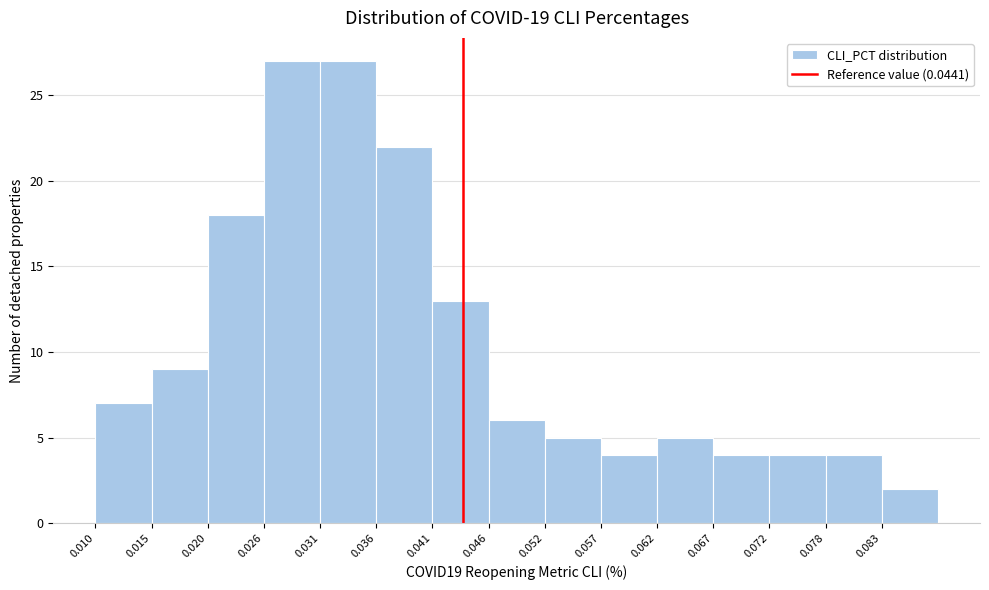

Reading left to right, list every bar in this chart as the range it spans on the x-axis followed by its height. Neither the bar edges nor the heights are printed on the chart, so give them approximately, as read against the axes.

0.010 to 0.015: 7
0.015 to 0.020: 9
0.020 to 0.026: 18
0.026 to 0.031: 27
0.031 to 0.036: 27
0.036 to 0.041: 22
0.041 to 0.046: 13
0.046 to 0.052: 6
0.052 to 0.057: 5
0.057 to 0.062: 4
0.062 to 0.067: 5
0.067 to 0.072: 4
0.072 to 0.078: 4
0.078 to 0.083: 4
0.083 to 0.088: 2